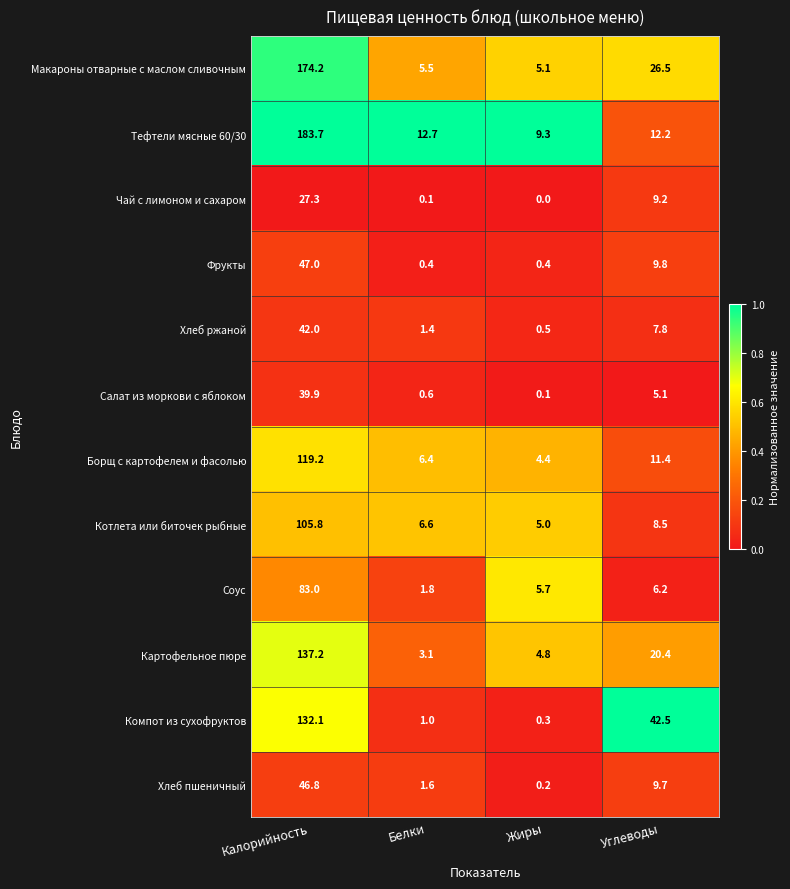

What is the spread (max minus min) of values at Калорийность?

156.4